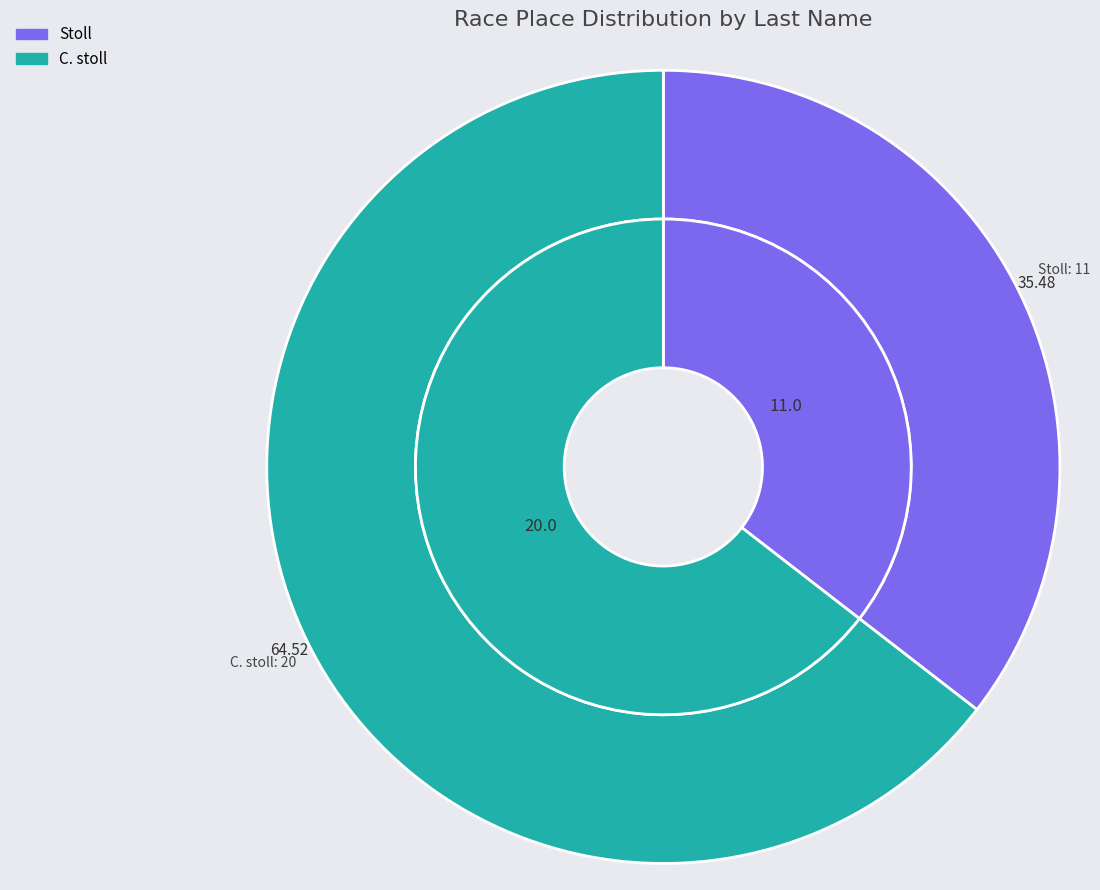

What is the change in value from Stoll to C. stoll?

+9